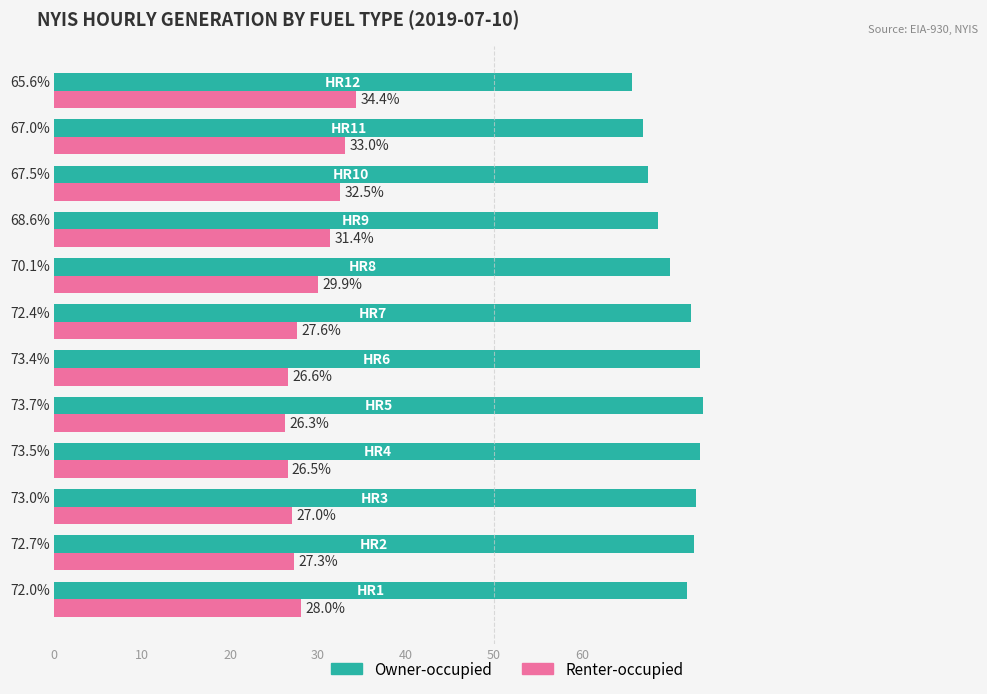

What is the highest value of the Renter-occupied series?

34.4